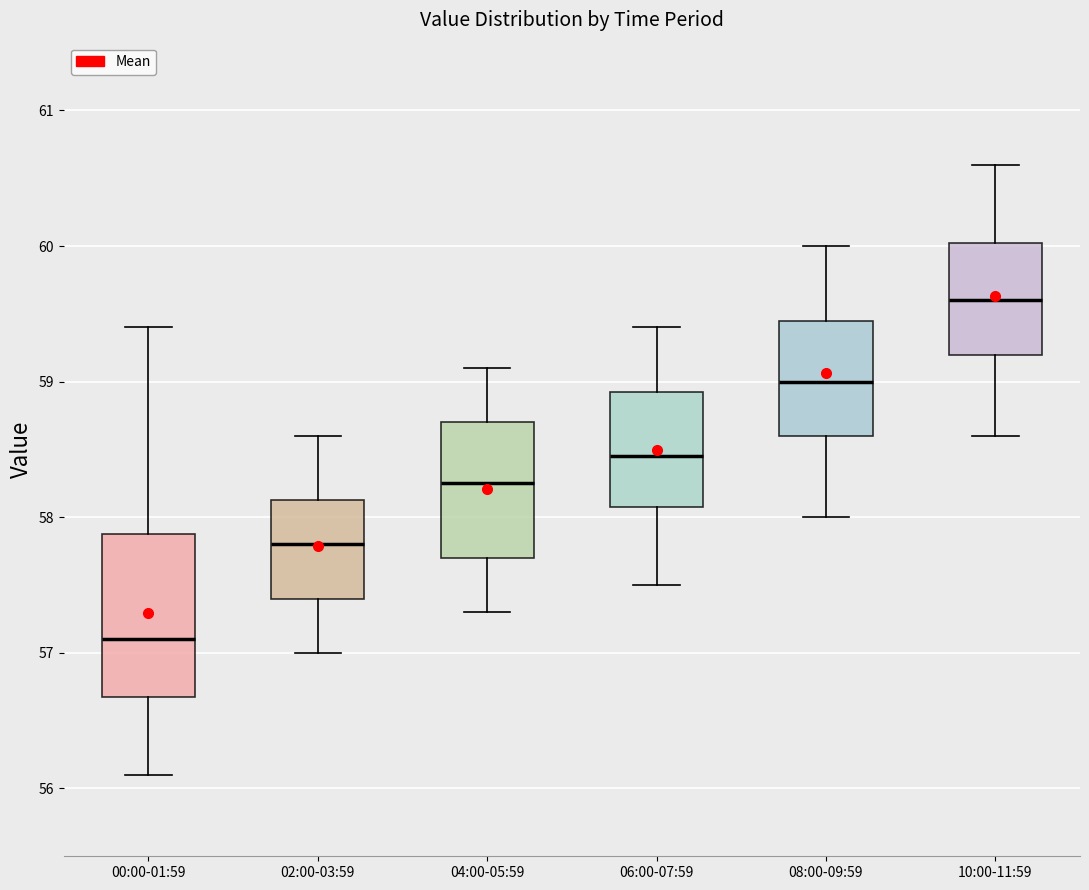

Reading left to right, transcribe this box plot: for each box, give where its median line is, the range the box spans, and where its two whiskers end, as read against the y-axis. The values are not printed on the chart, so give them approximately, as read against the axis.

00:00-01:59: median 57.1, box 56.7 to 57.9, whiskers 56.1 to 59.4
02:00-03:59: median 57.8, box 57.4 to 58.1, whiskers 57.0 to 58.6
04:00-05:59: median 58.3, box 57.7 to 58.7, whiskers 57.3 to 59.1
06:00-07:59: median 58.5, box 58.1 to 58.9, whiskers 57.5 to 59.4
08:00-09:59: median 59.0, box 58.6 to 59.5, whiskers 58.0 to 60.0
10:00-11:59: median 59.6, box 59.2 to 60.0, whiskers 58.6 to 60.6